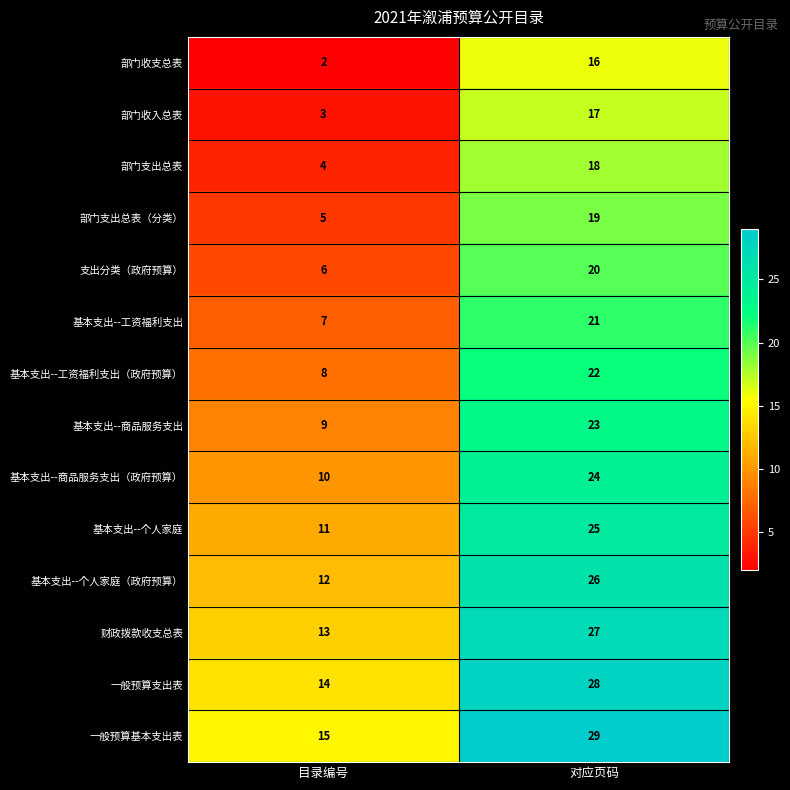

What is the total value across all series at 对应页码?

315